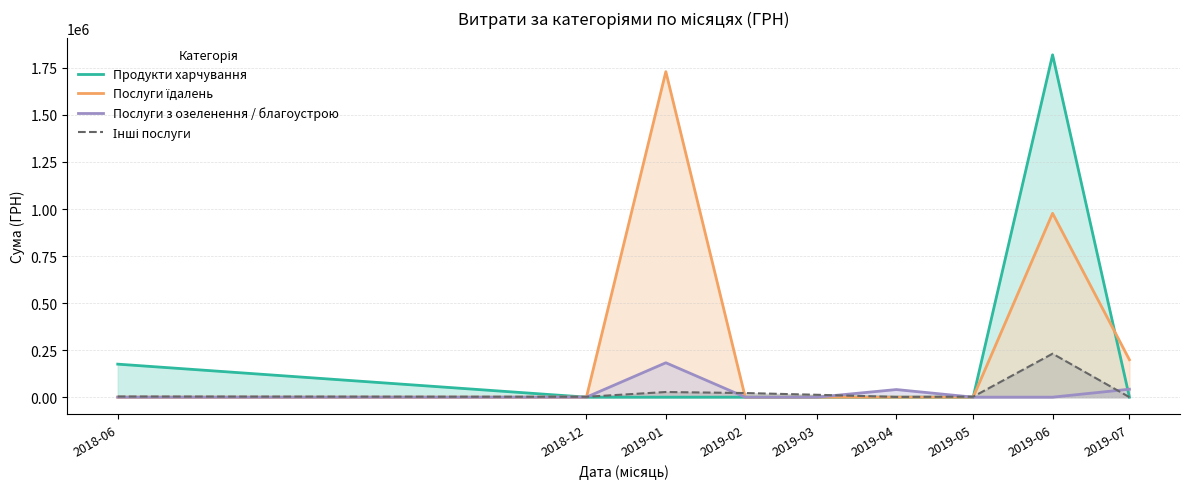

What is the label of the 5th point from the left?

2019-03